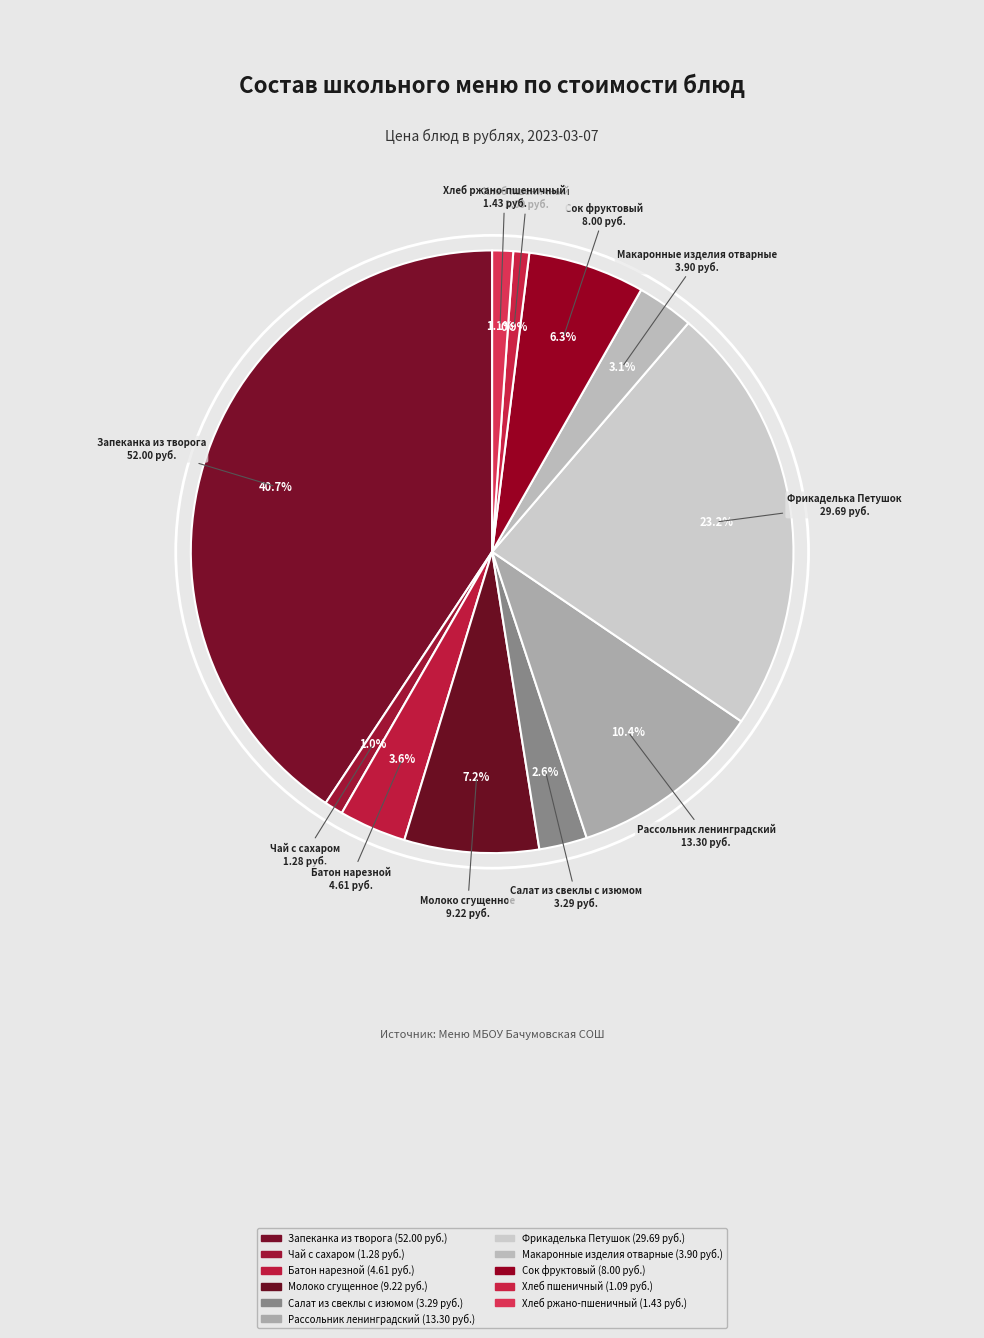

To the nearest percent, what is the difference between the Чай с сахаром and Макаронные изделия отварные slice percentages?

2%